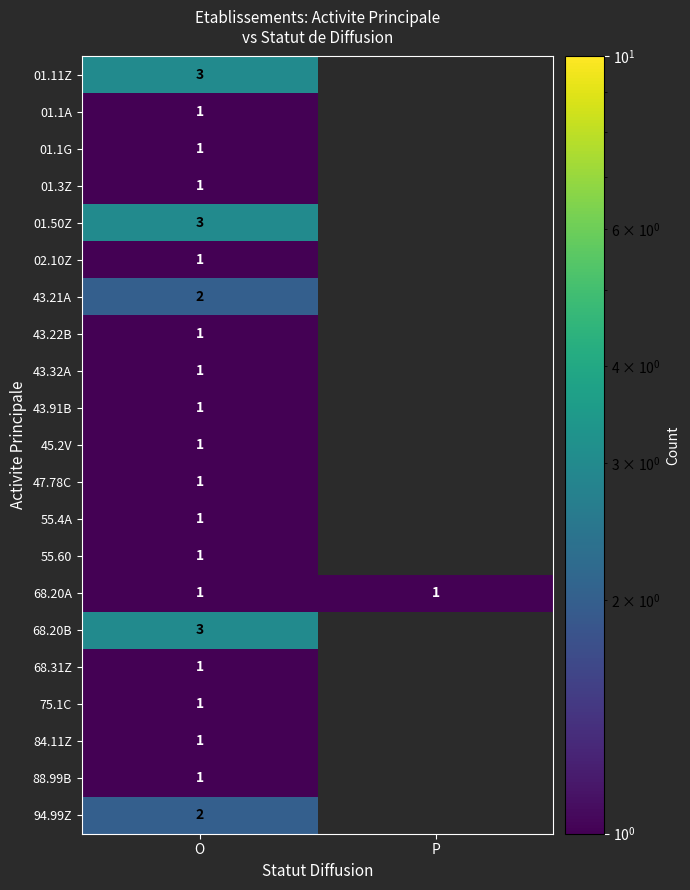

True or false: 47.78C has a value of 1 at O.

True